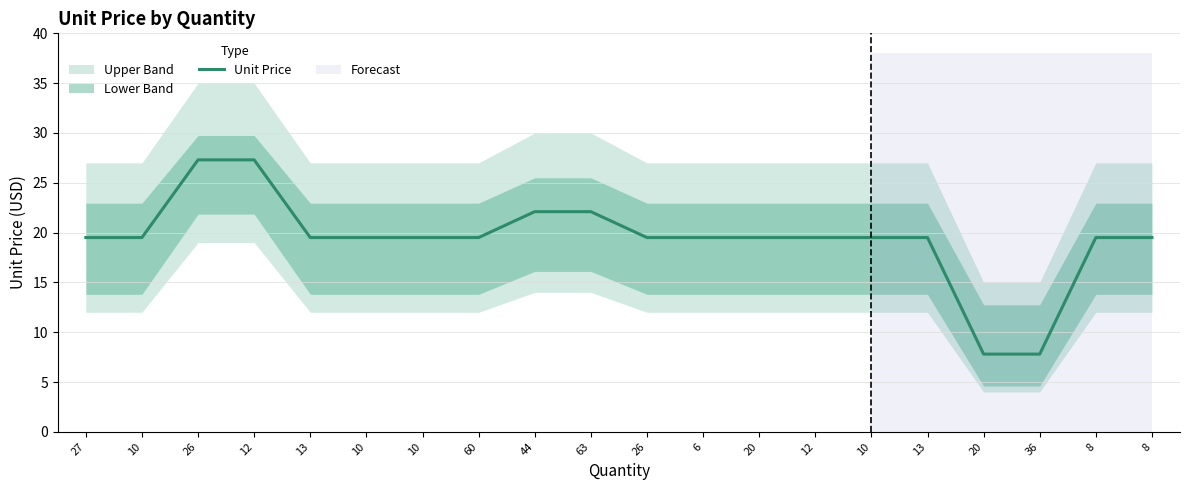

List the labels in order of value, smallest first.

20, 36, 27, 10, 13, 10, 10, 60, 26, 6, 20, 12, 10, 13, 8, 8, 44, 63, 26, 12